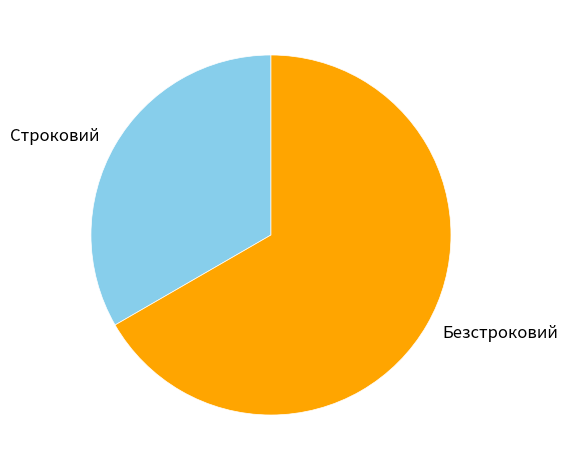

The Строковий slice represents 20% of the pie. True or false?

False